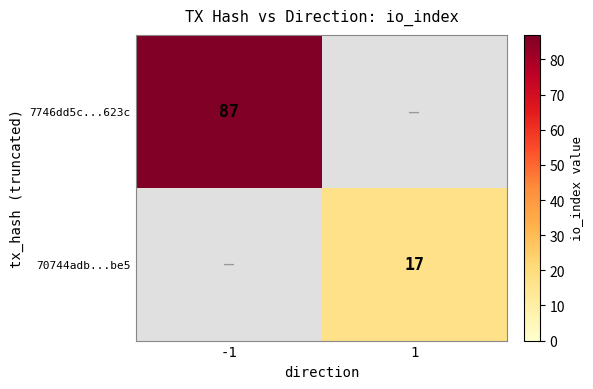

The 70744adb...be5 series shows 26 at 1. True or false?

False